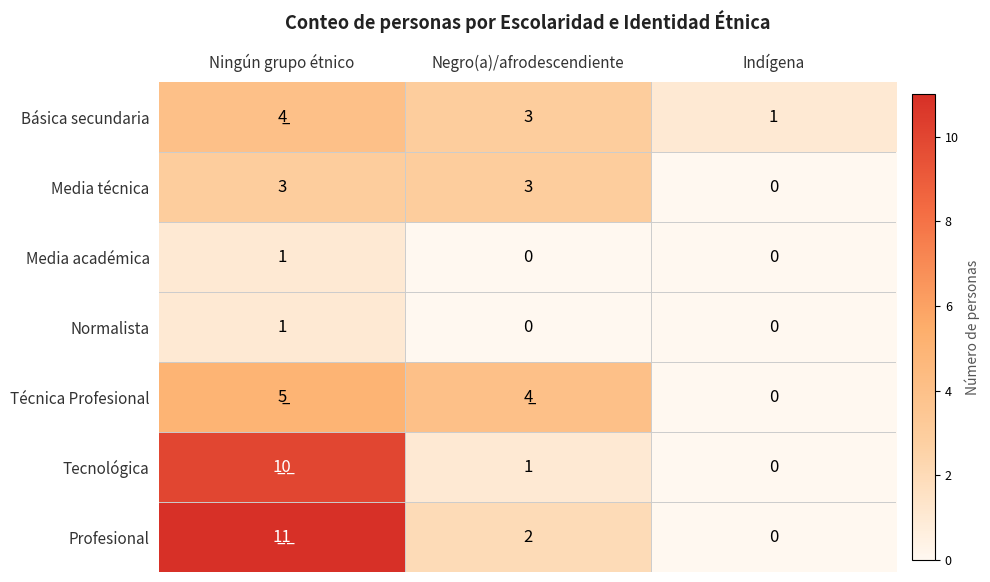

The value of Media técnica at Negro(a)/afrodescendiente is 1. True or false?

False